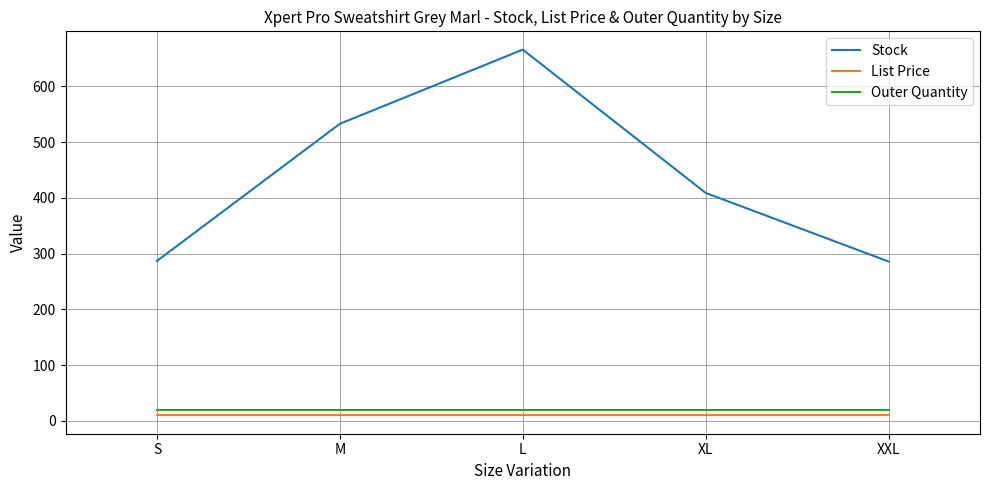

True or false: Stock and Outer Quantity cross at least once.

False